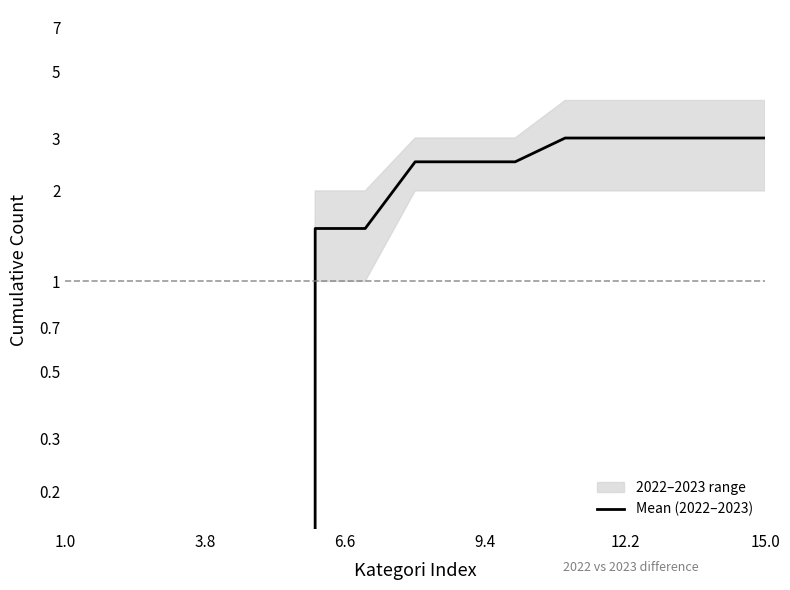

What is the sum of all values?

25.5